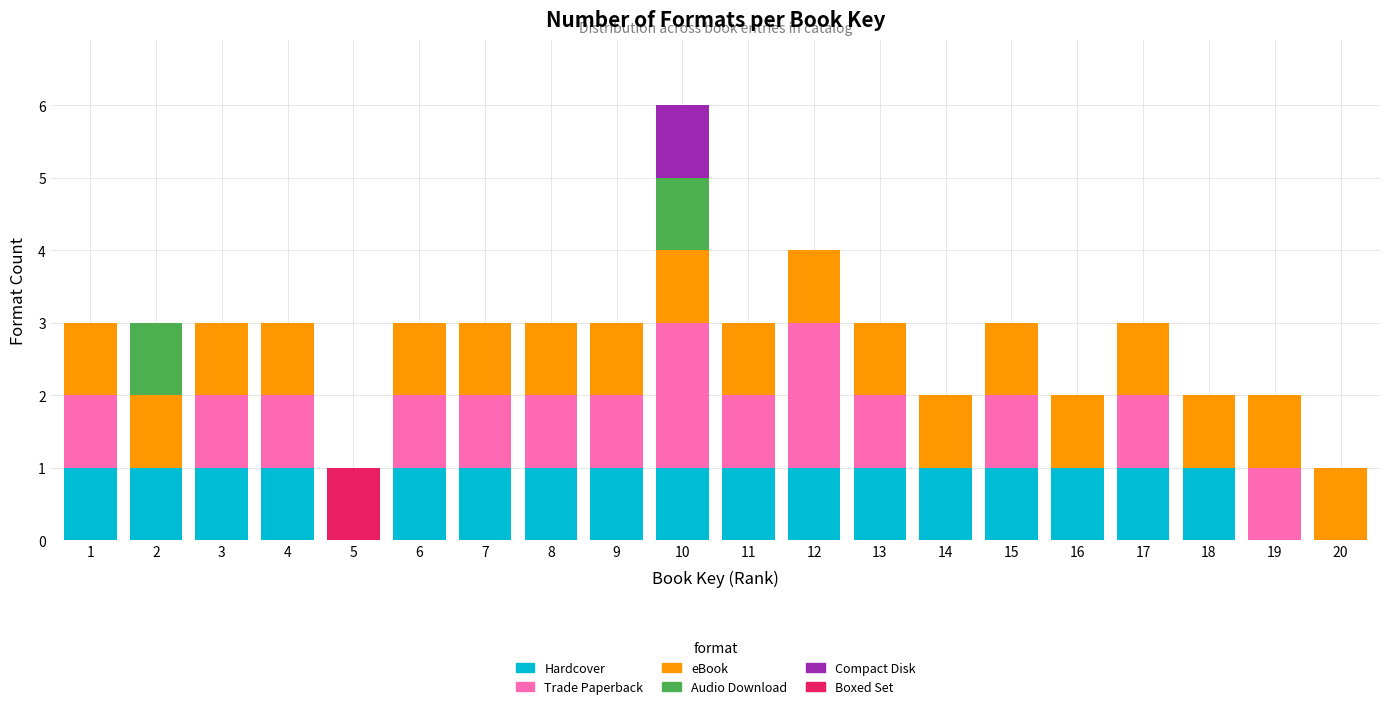

What is the total value across all series at 11?

3